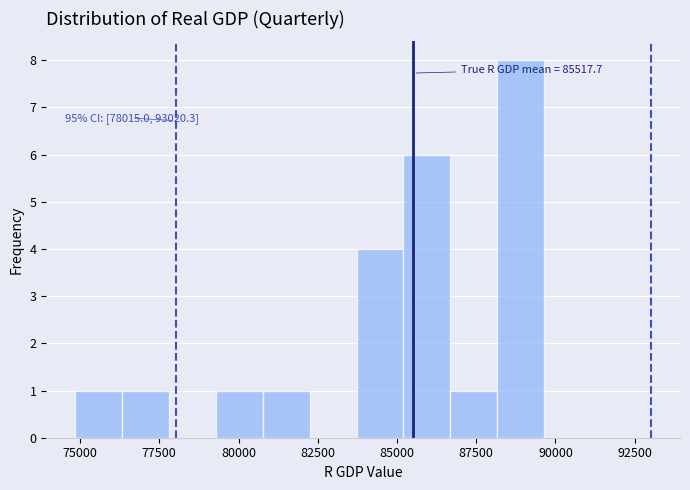

Read against the x-axis, roughly where is the centre of the tallest bar?

89000